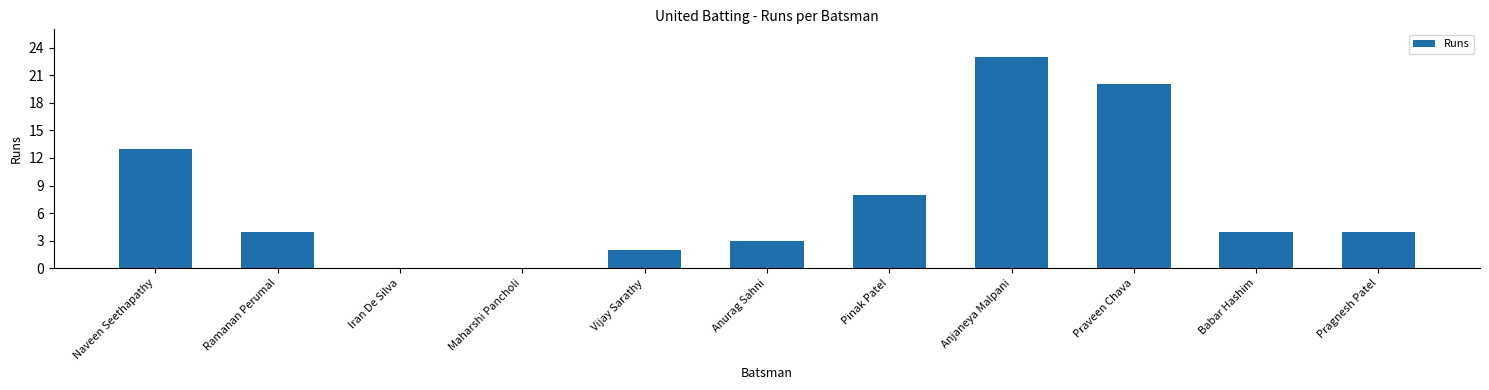

True or false: the data shows 4 at Babar Hashim.

True